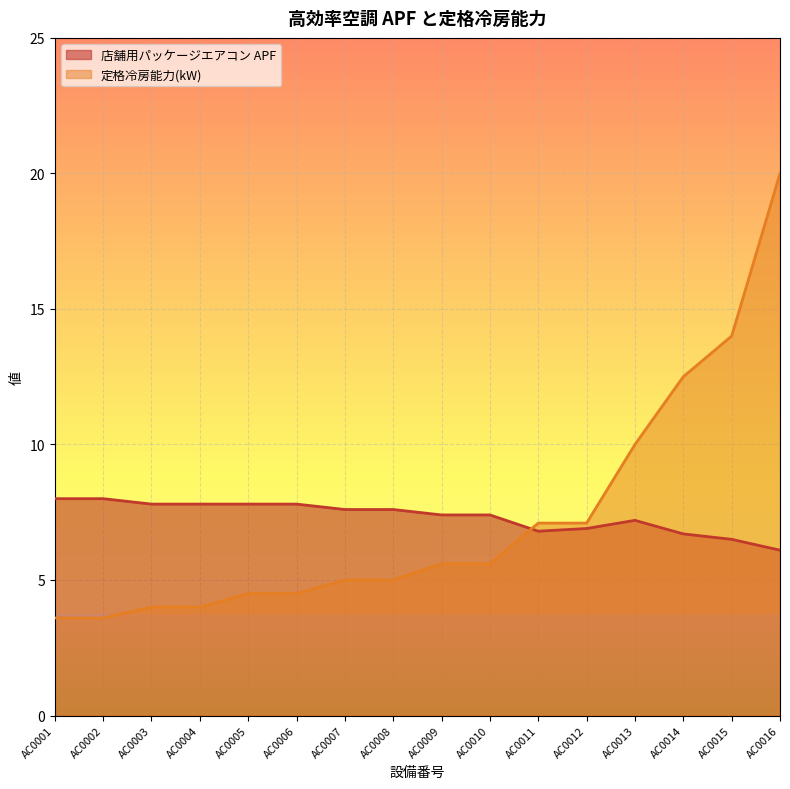

How many times do 定格冷房能力(kW) and 店舗用パッケージエアコン APF cross each other?

1